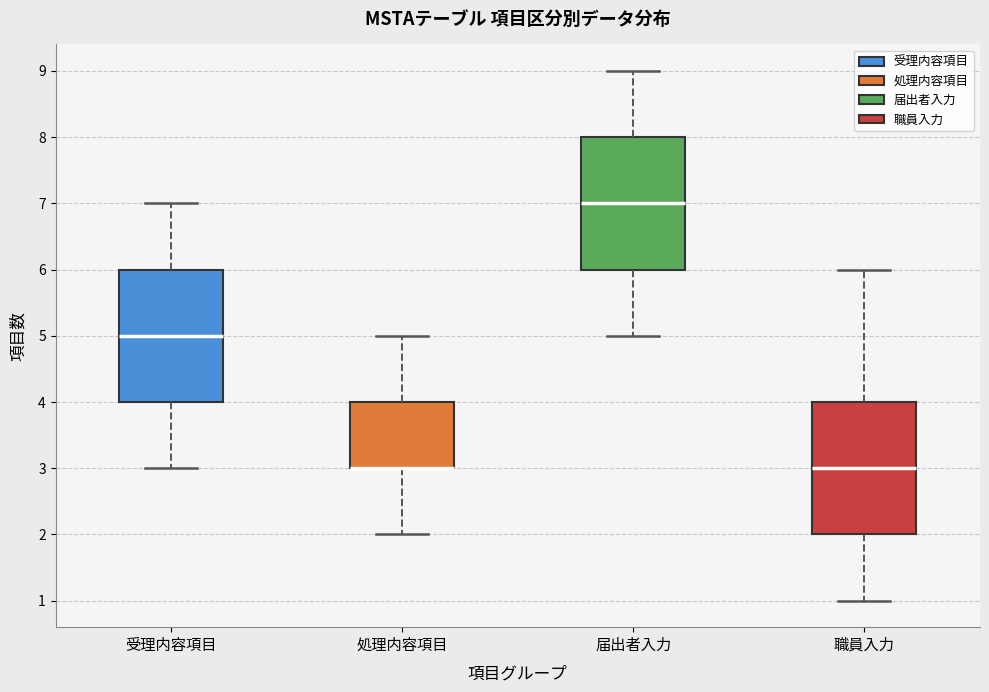

Reading left to right, read every box against the y-axis: the position of its median line, the range the box covers, and the ends of its whiskers. The values are not printed on the chart, so give them approximately, as read against the axis.

受理内容項目: median 5, box 4 to 6, whiskers 3 to 7
処理内容項目: median 3 (drawn on the box's lower edge), box 3 to 4, whiskers 2 to 5
届出者入力: median 7, box 6 to 8, whiskers 5 to 9
職員入力: median 3, box 2 to 4, whiskers 1 to 6